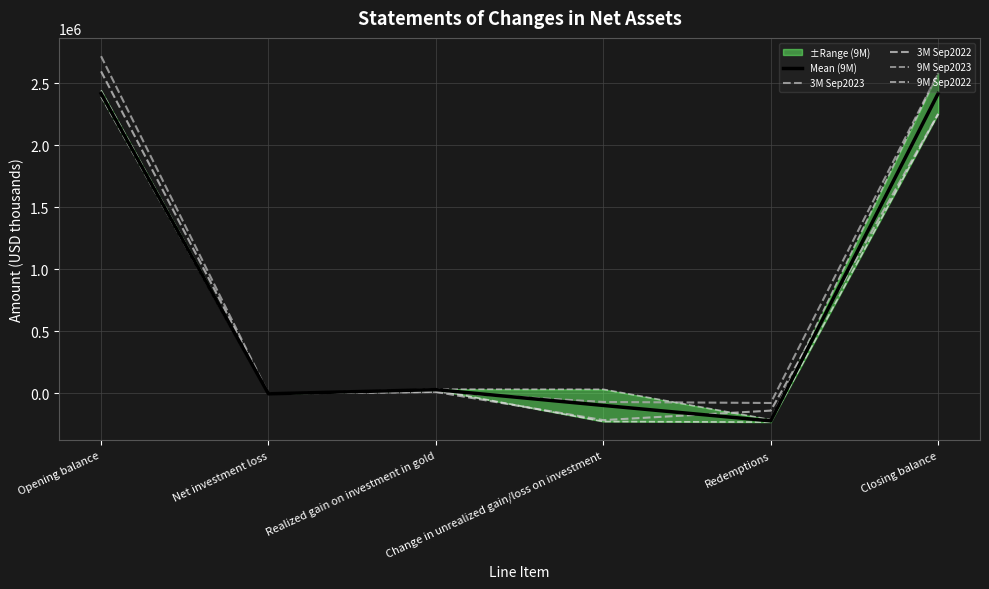

Does the chart have visible grid lines?

Yes